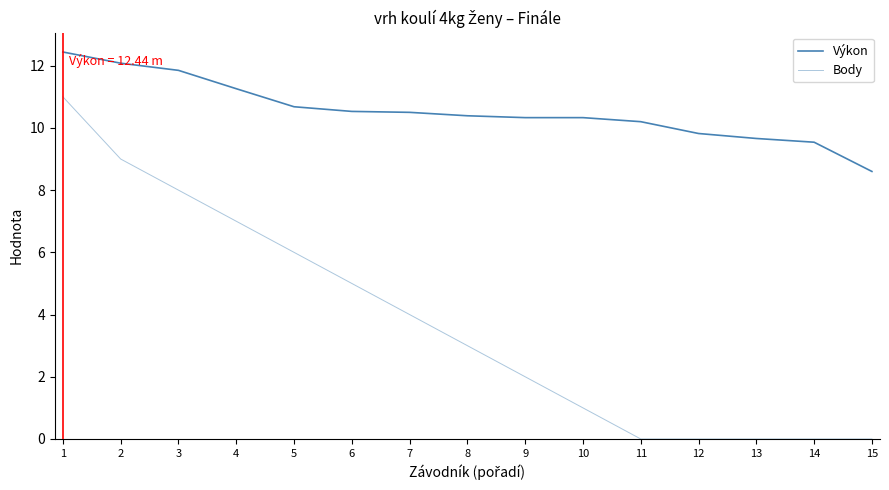

At how many categories does at least one series exceed 9?

14